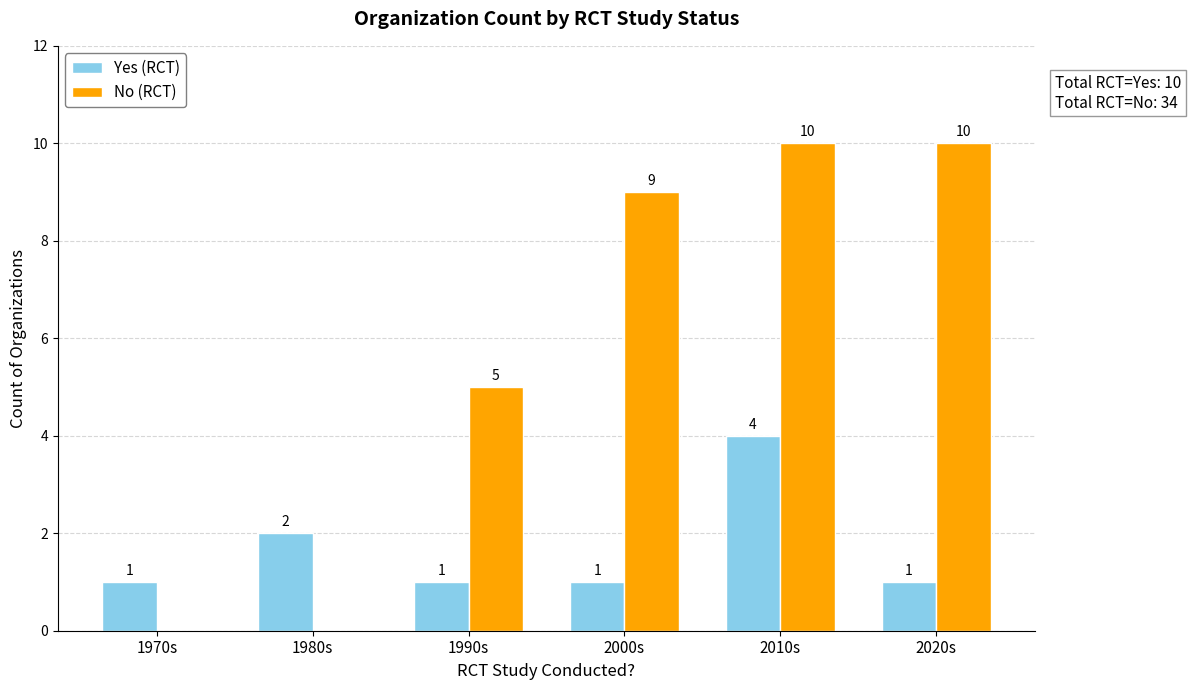

Are the bars horizontal?

No